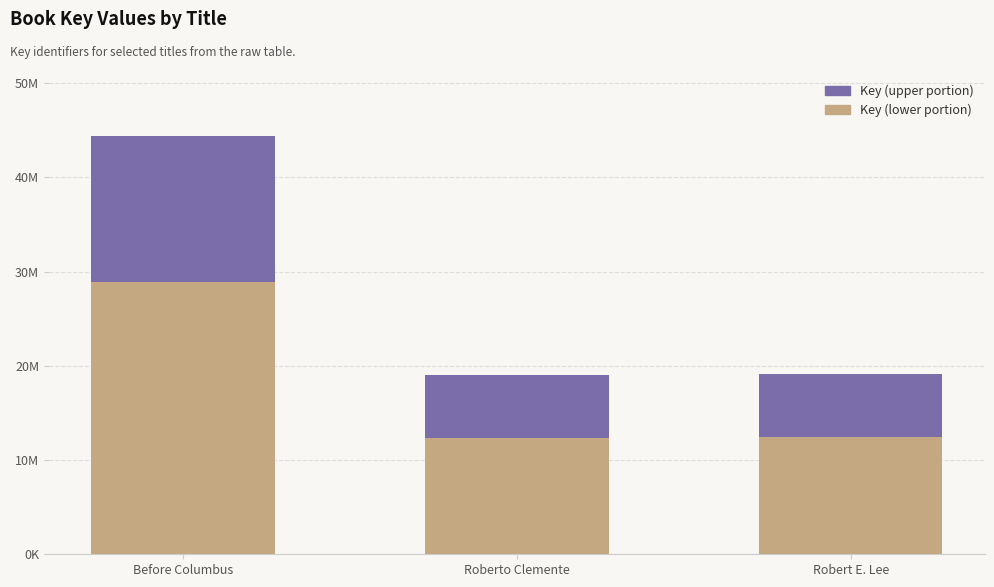

Which has a higher value, Roberto Clemente or Robert E. Lee?

Robert E. Lee